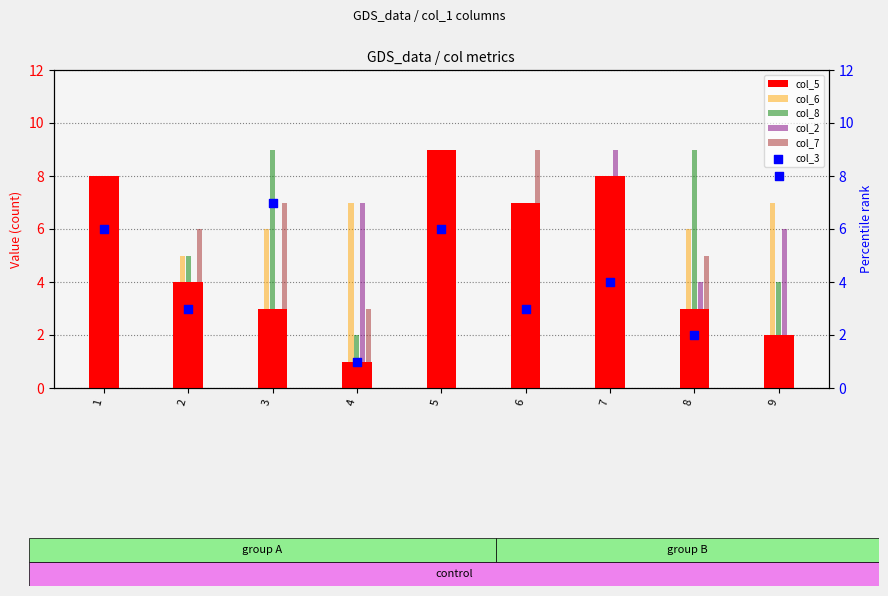

Which series has the largest total across all categories?

col_6